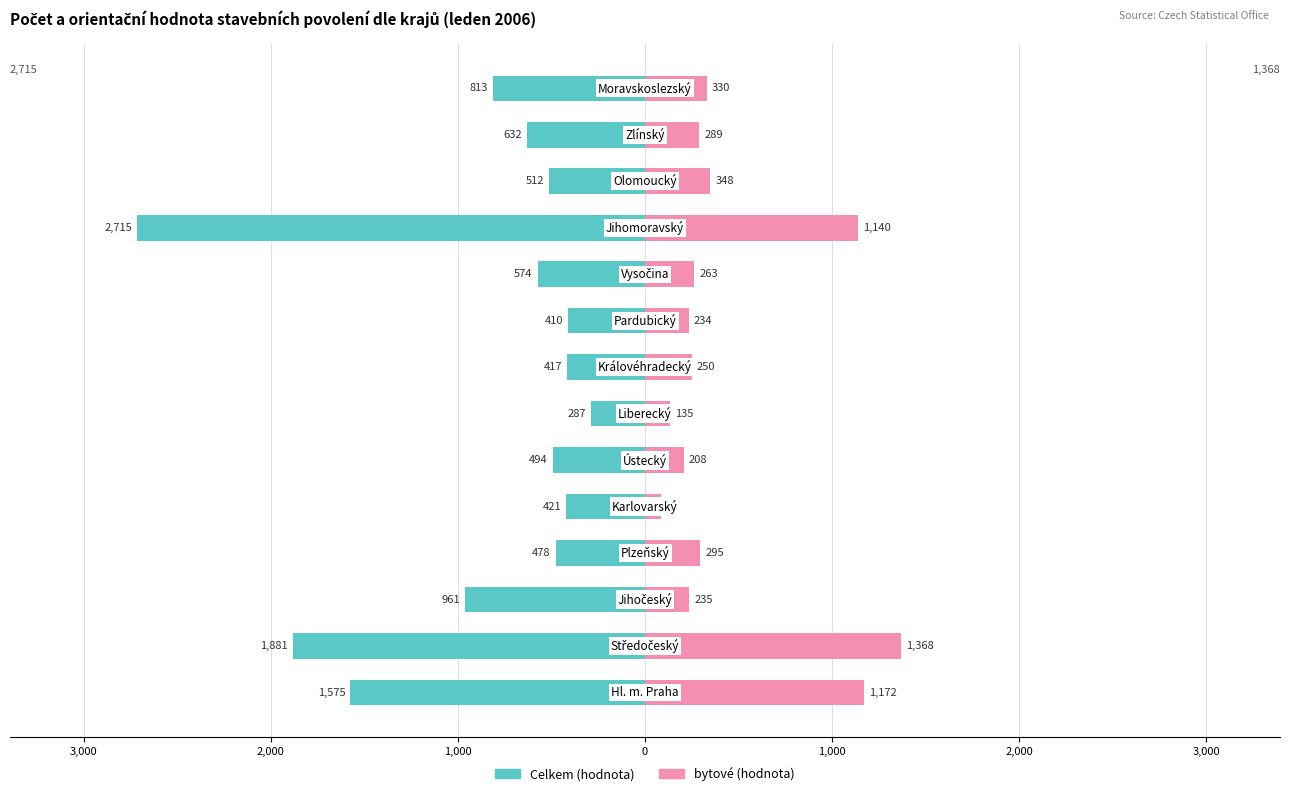

How many distinct data groups are displayed?

2